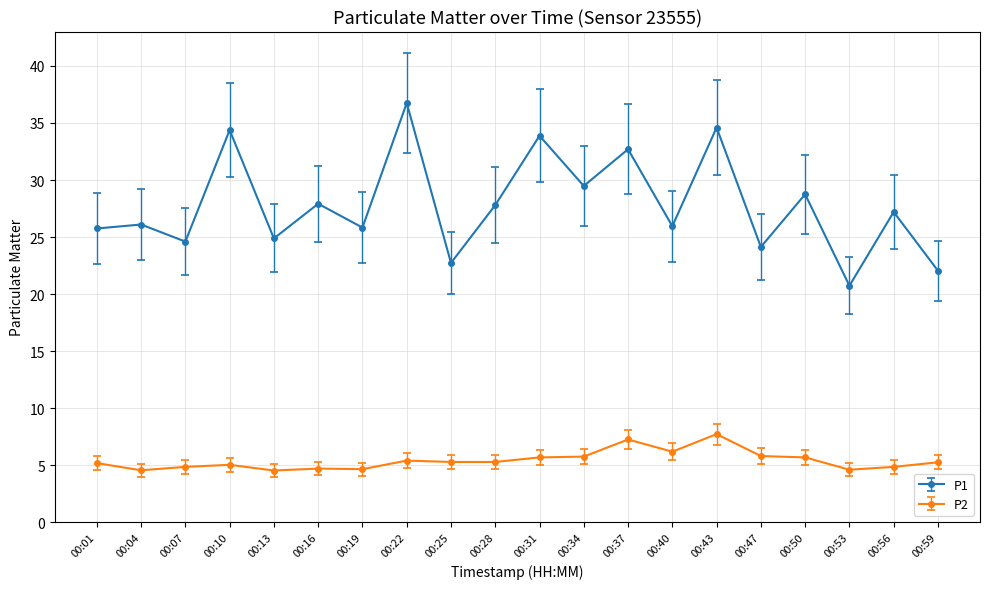

Which category has the highest value in the P1 series?

00:22